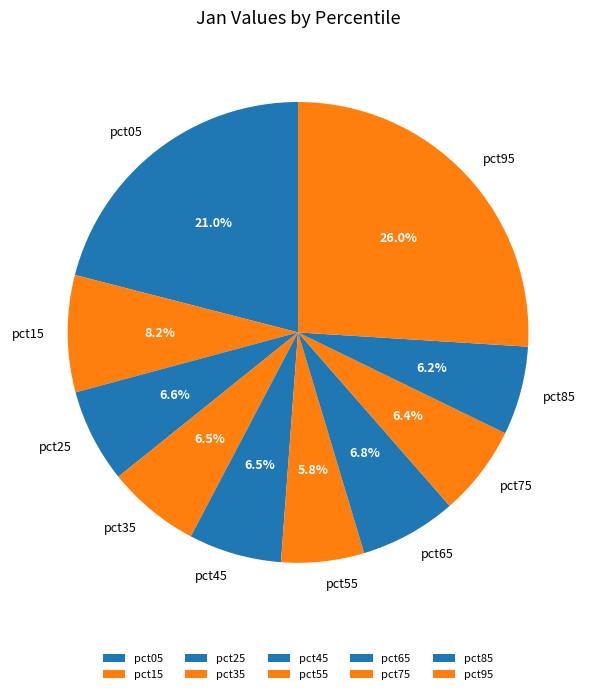

How many segments does this pie chart have?

10